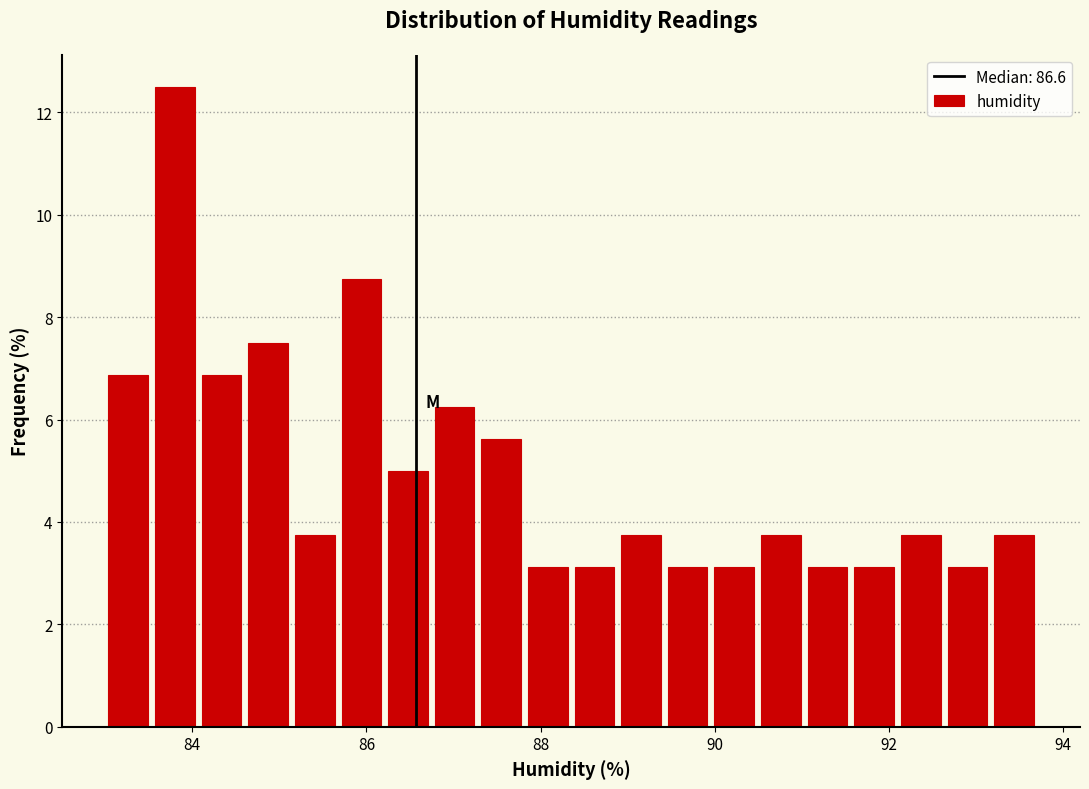

Around what value on the x-axis is the tallest bar? Give the approximate position of its centre, as read against the axis.

83.8